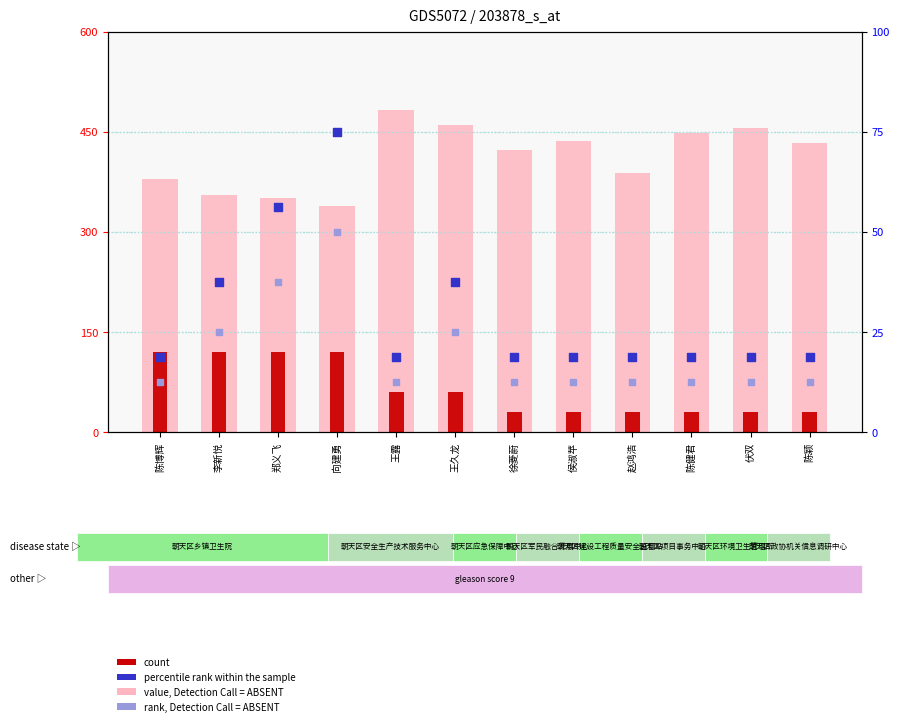

Is the value of rank, Detection Call = ABSENT at 陈颖 greater than the value of percentile rank within the sample at 王露?

No